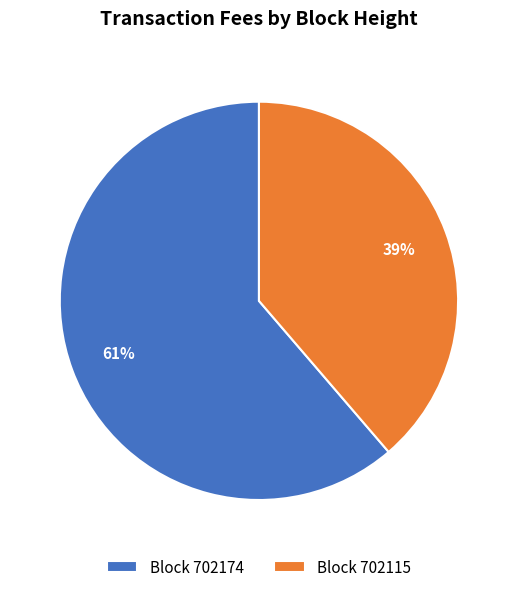

How many segments does this pie chart have?

2